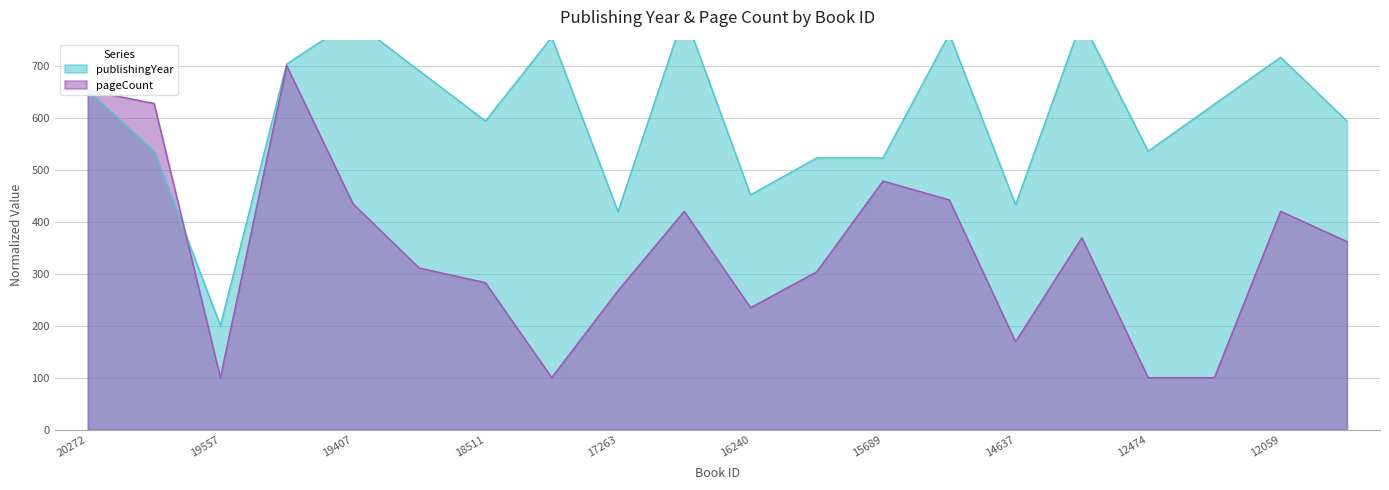

Reading left to right, transcribe all the data shown in this chart.

publishingYear: 651.6	535.5	200.0	703.2	787.1	690.3	593.5	754.8	419.4	800.0	451.6	522.6	522.6	761.3	432.3	787.1	535.5	625.8	716.1	593.5
pageCount: 652.7	627.3	100.0	700.0	434.5	310.9	282.7	100.0	267.3	420.0	234.5	303.6	478.2	441.8	169.1	369.1	100.0	100.0	420.0	361.8